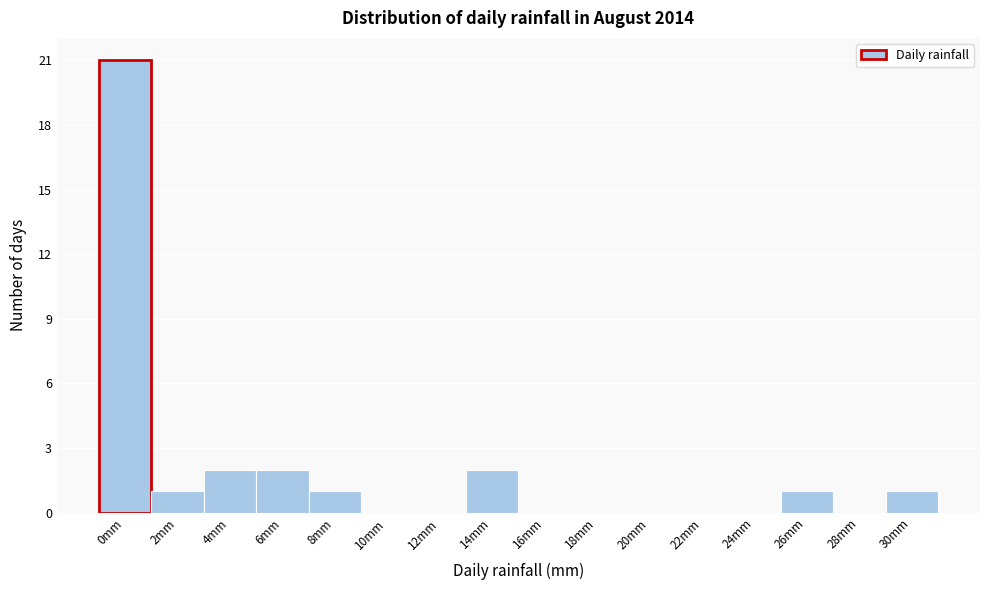

Reading right to left, transcribe all the data shown in this chart.

30mm=1	28mm=0	26mm=1	24mm=0	22mm=0	20mm=0	18mm=0	16mm=0	14mm=2	12mm=0	10mm=0	8mm=1	6mm=2	4mm=2	2mm=1	0mm=21